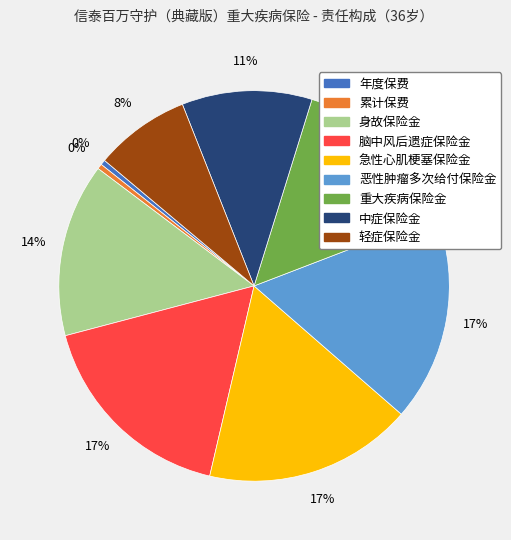

Count the number of slices in the pie.

9